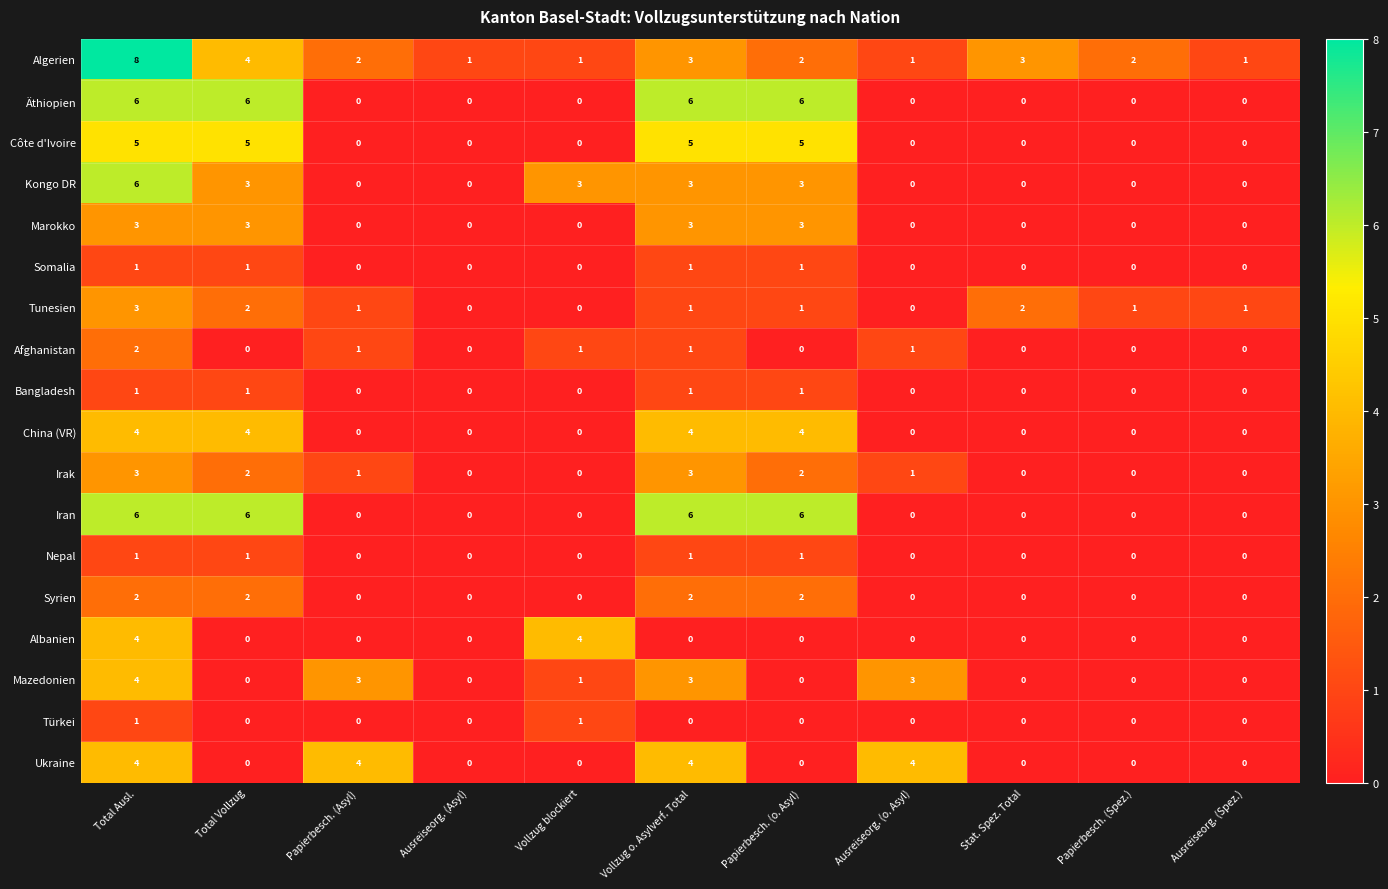

How many data points in Bangladesh are above 0?

4